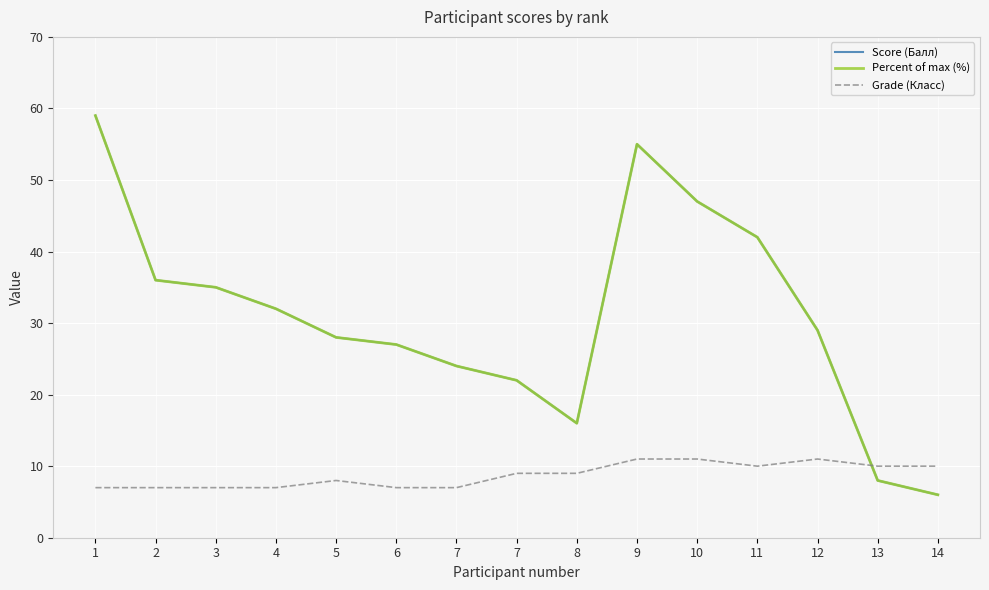

Does the chart have visible grid lines?

Yes